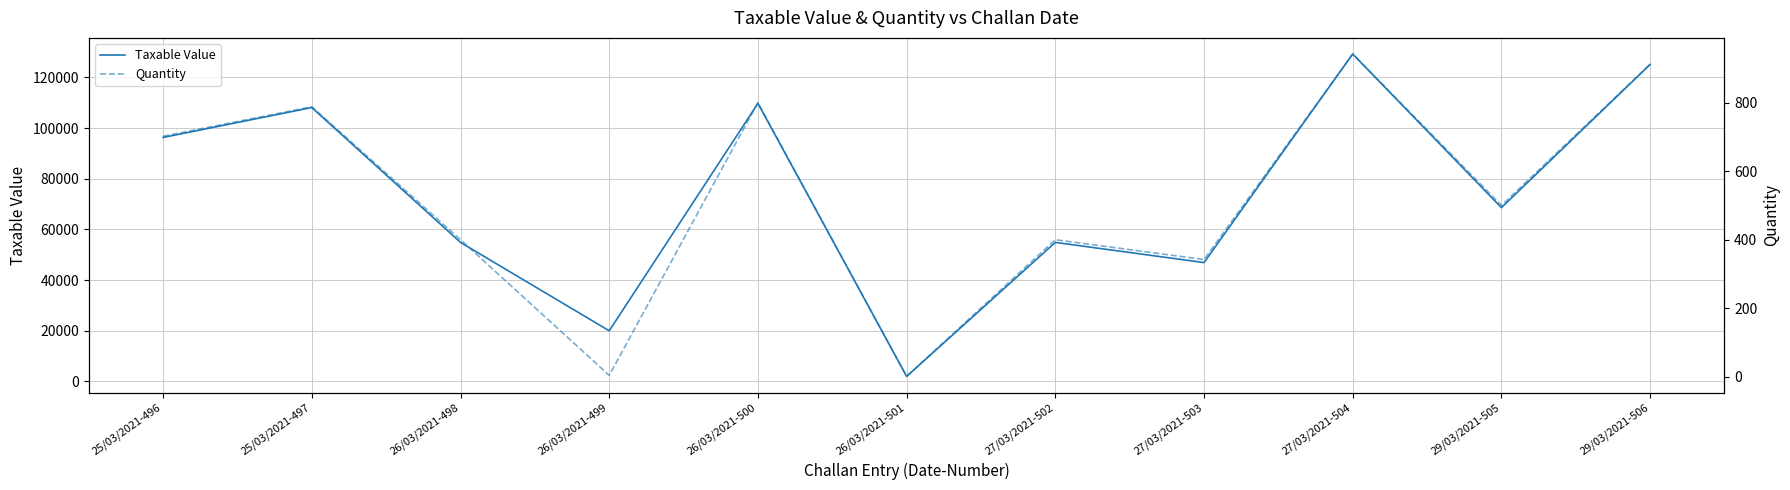

Which category has the lowest value across all series?

26/03/2021-501